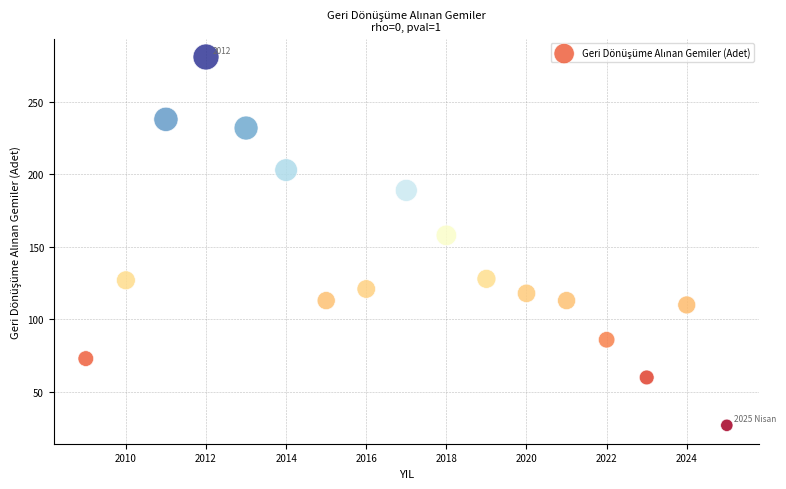

What Y value in the scatter plot is closest to 154?

158